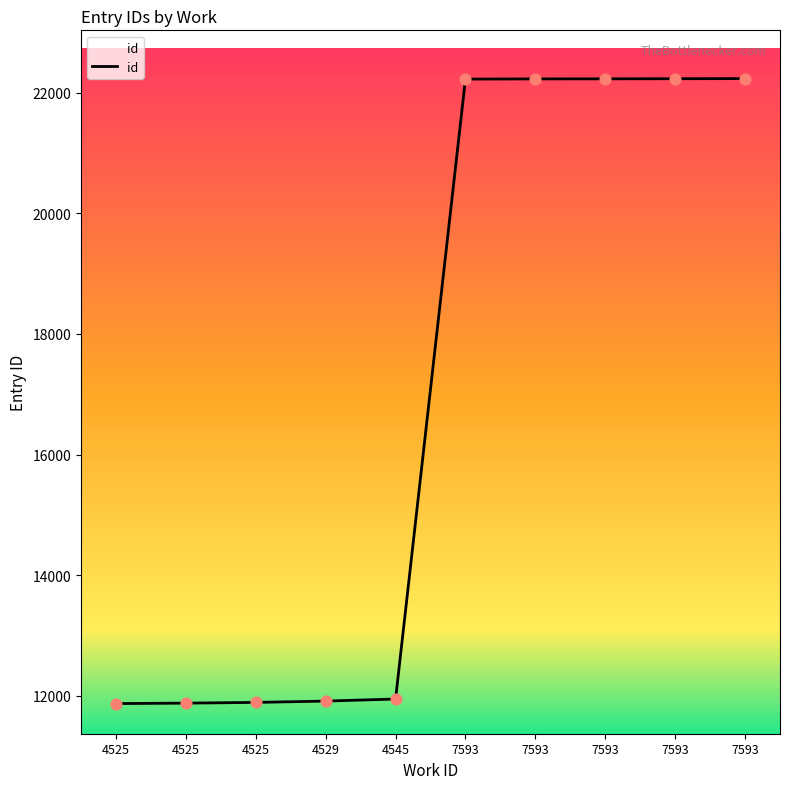

Between 4529 and 7593, which is larger?

7593